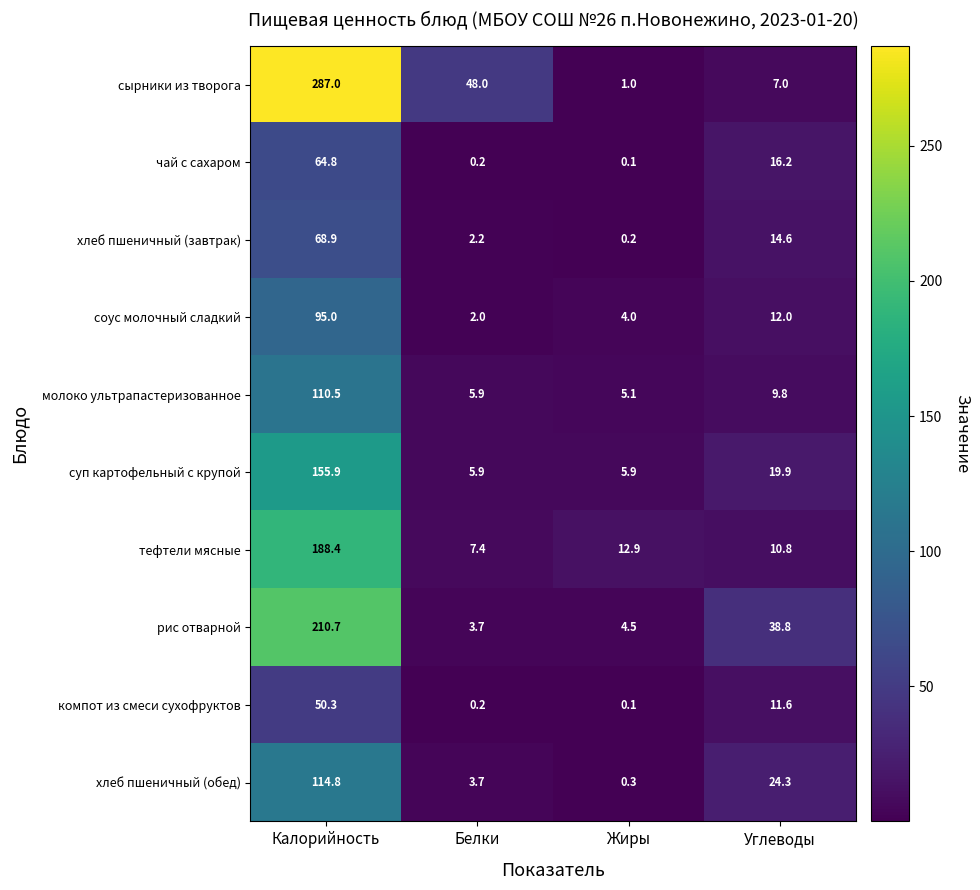

What is the sum of the тефтели мясные values at Калорийность and Белки?

195.8